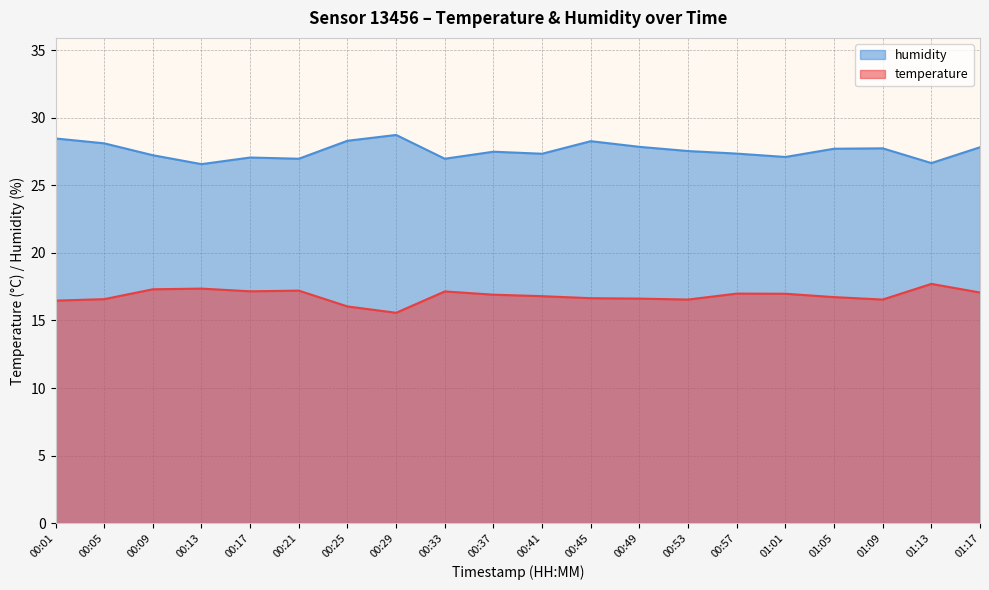

At how many categories does at least one series exceed 22?

20